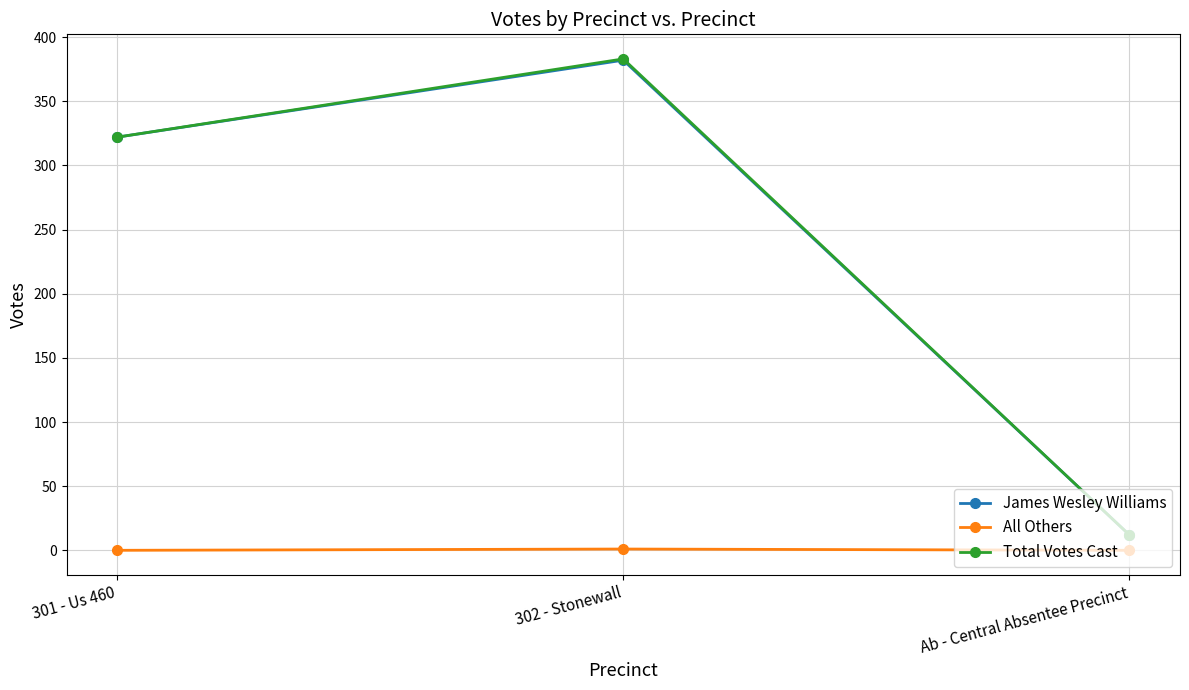

Does the chart have visible grid lines?

Yes